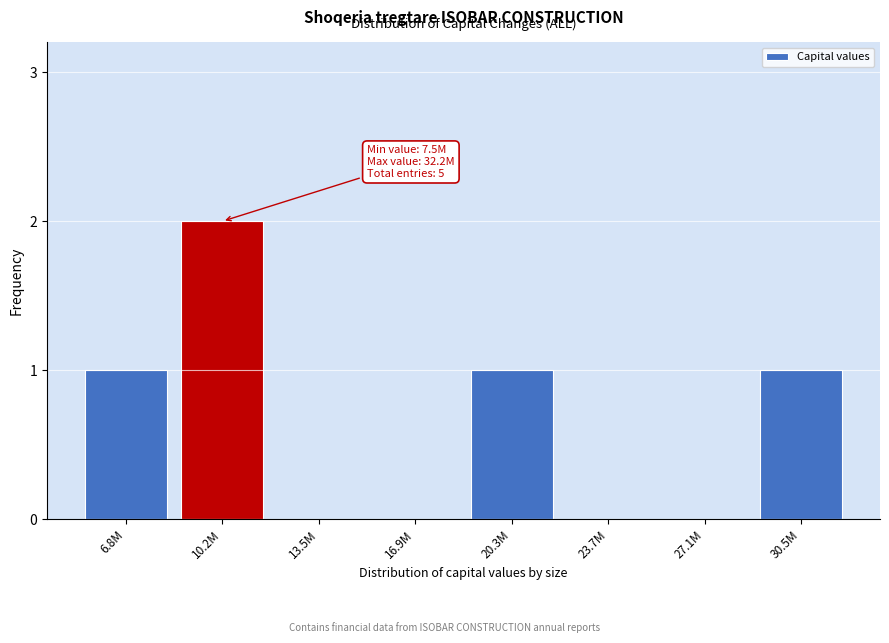

Reading left to right, what are all the values shown in this chart?

6.8M=1	10.2M=2	13.5M=0	16.9M=0	20.3M=1	23.7M=0	27.1M=0	30.5M=1